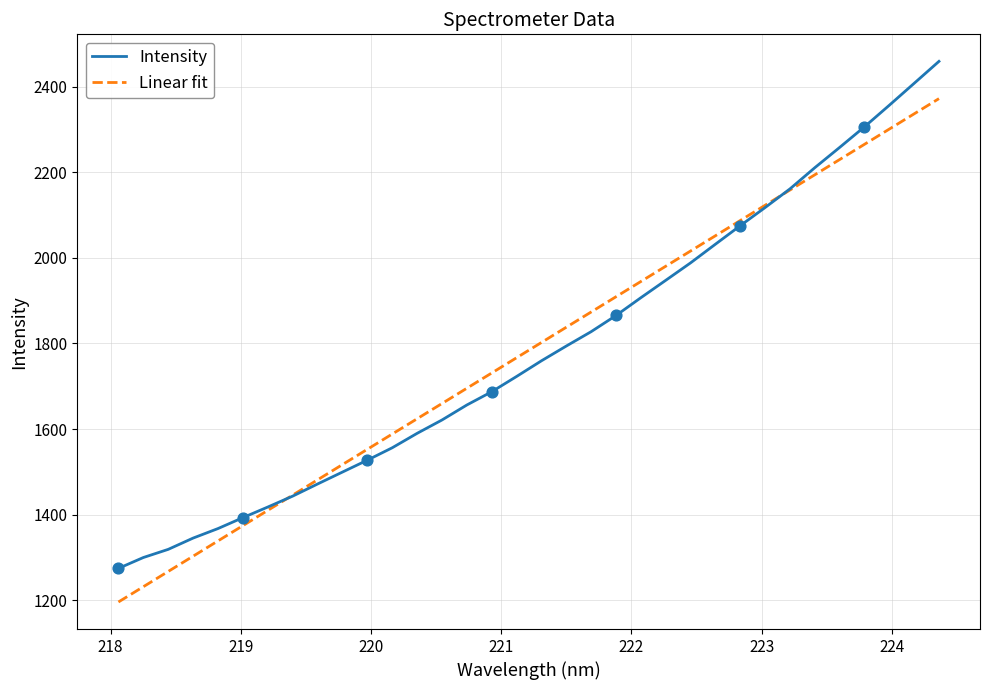

Which series has the widest spread of values?

Intensity